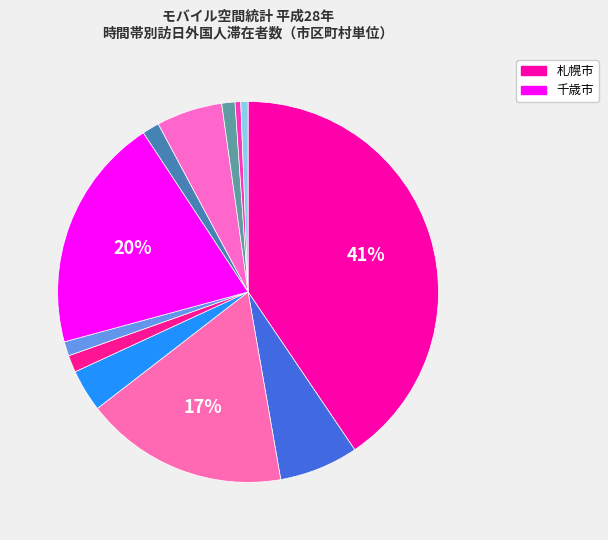

How many segments does this pie chart have?

12